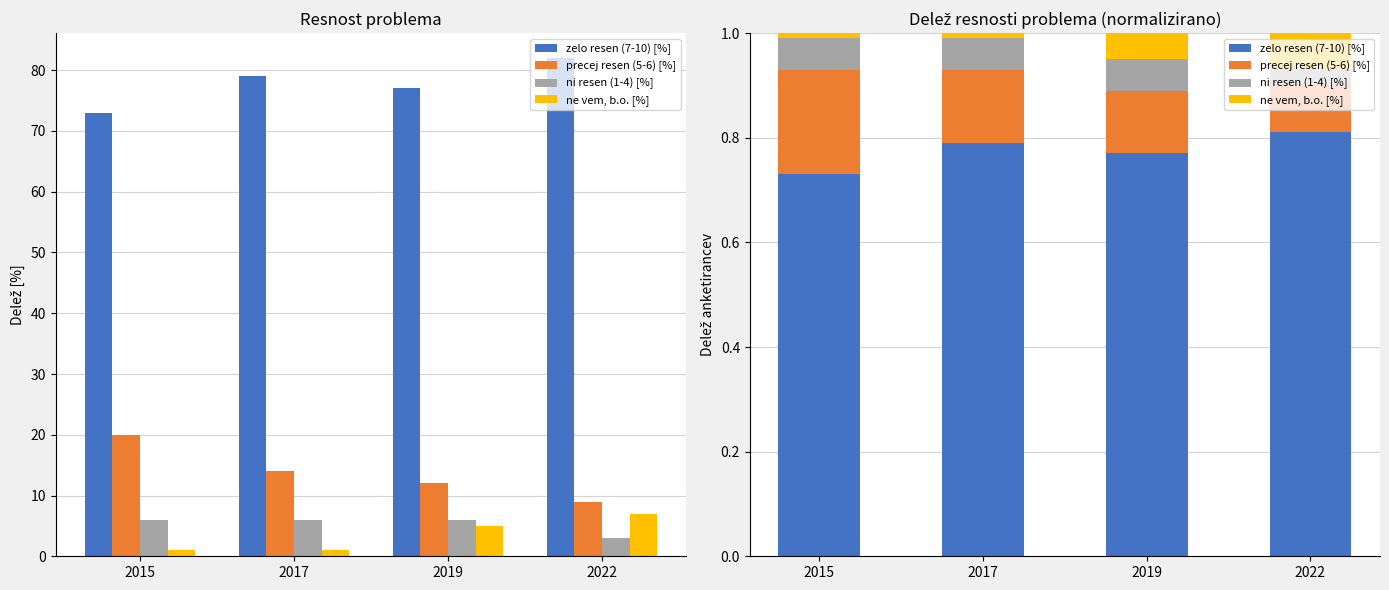

Count the precej resen (5-6) [%] values in the range 0 to 1.

4